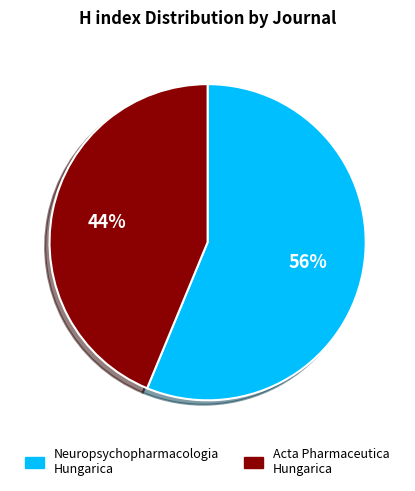

To the nearest percent, what is the combined percentage of Neuropsychopharmacologia Hungarica and Acta Pharmaceutica Hungarica?

100%